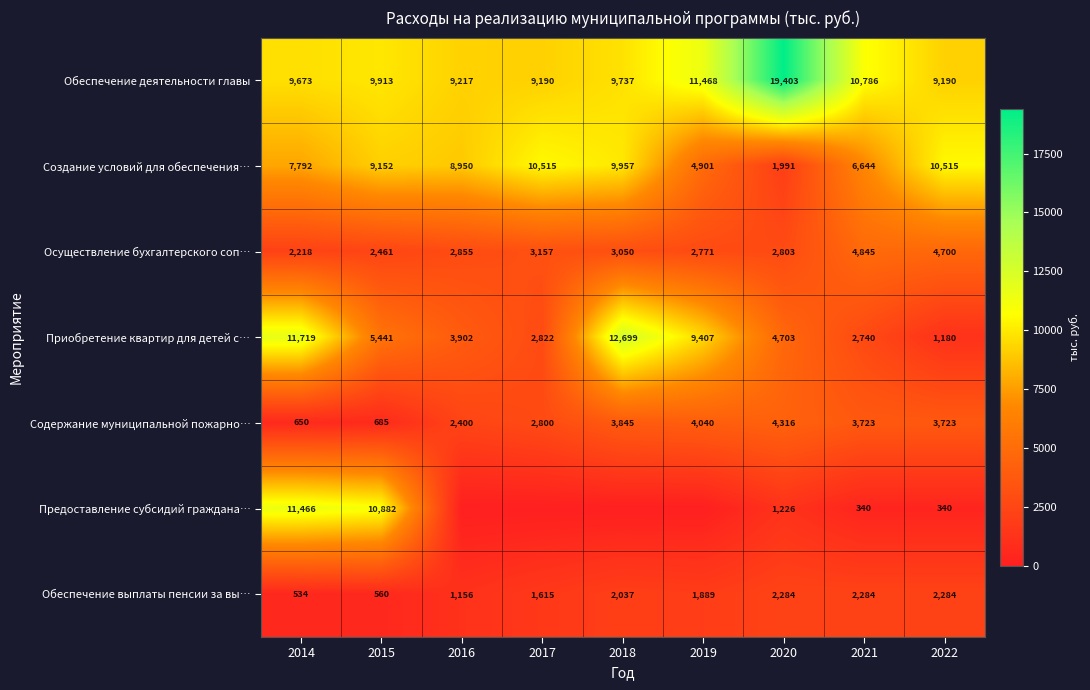

What is the spread (max minus min) of values at 2016?

9217.4